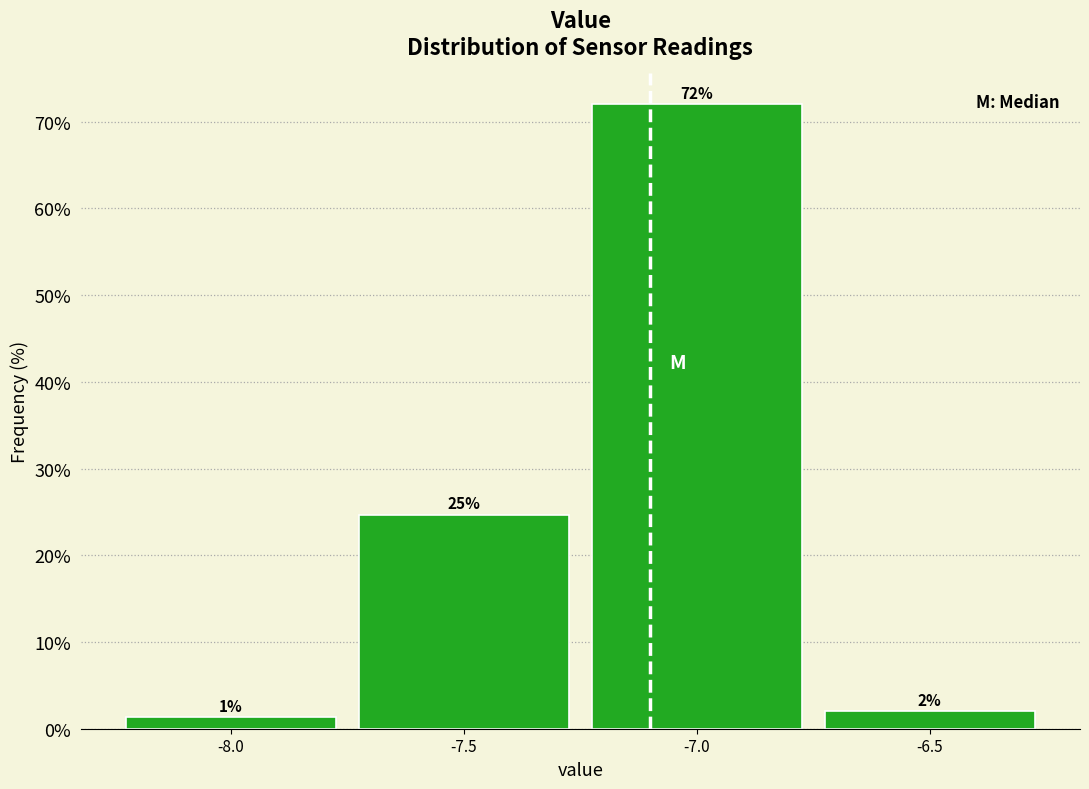

Over which range of the x-axis is the bar tallest?

-7.25 to -6.75